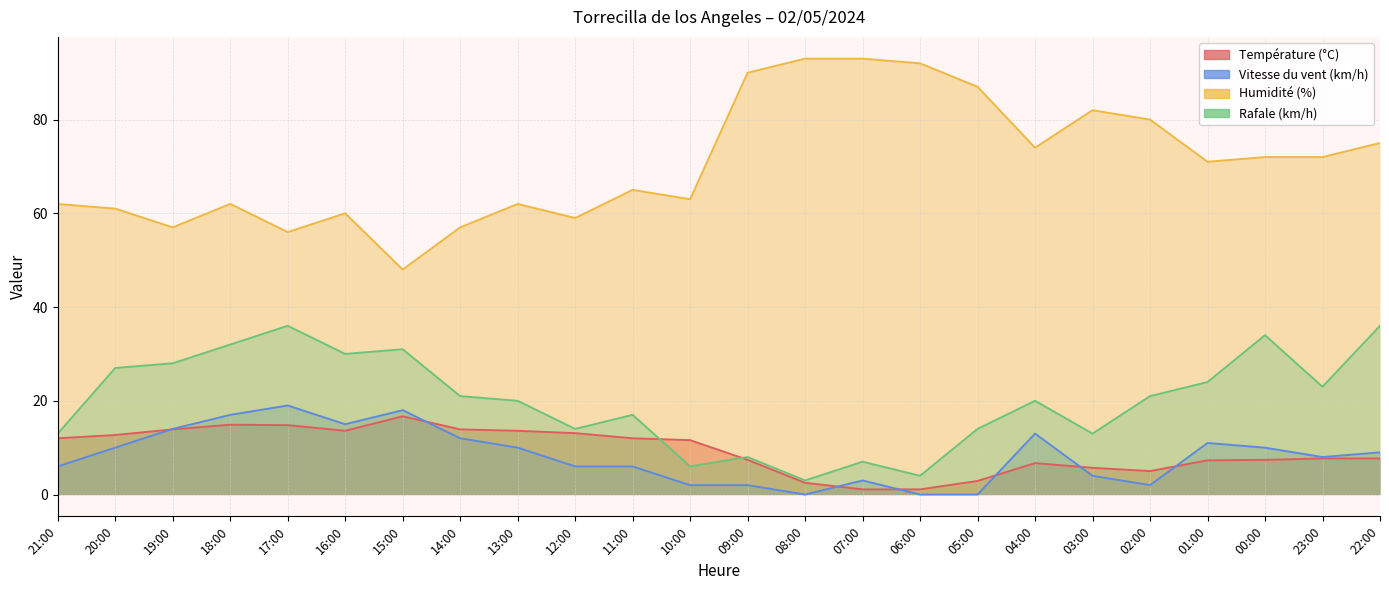

What is the sum of all Humidité (%) values?

1693.0